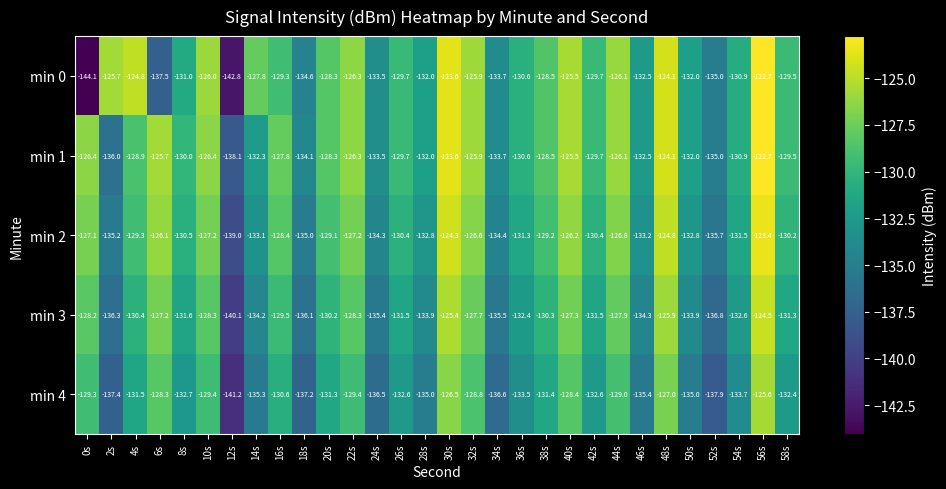

Where does the min 0 series first go above -129?

2s